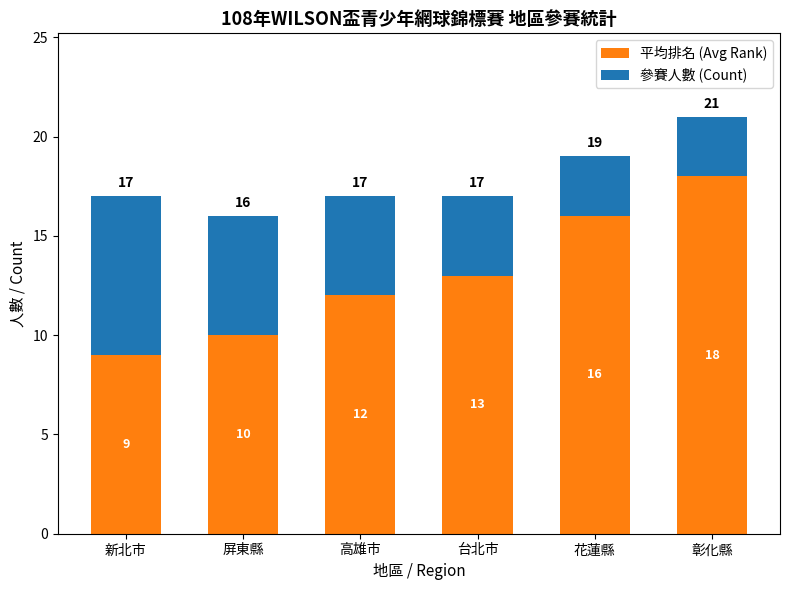

Are the bars horizontal?

No